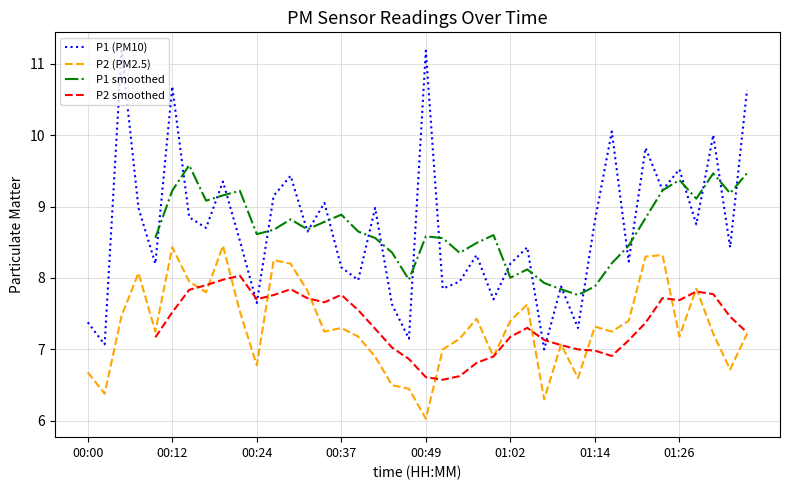

Read the P2 value at 01:11.

6.6